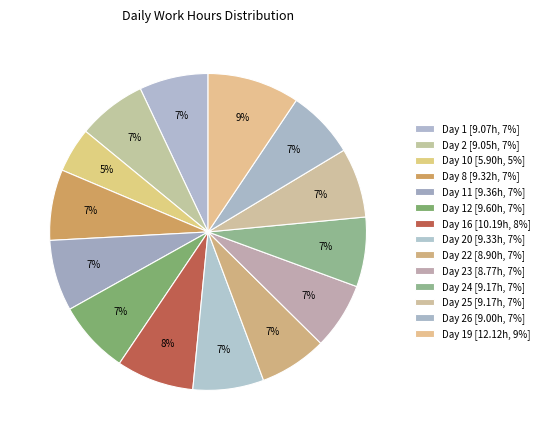

How many slices are in this pie chart?

14